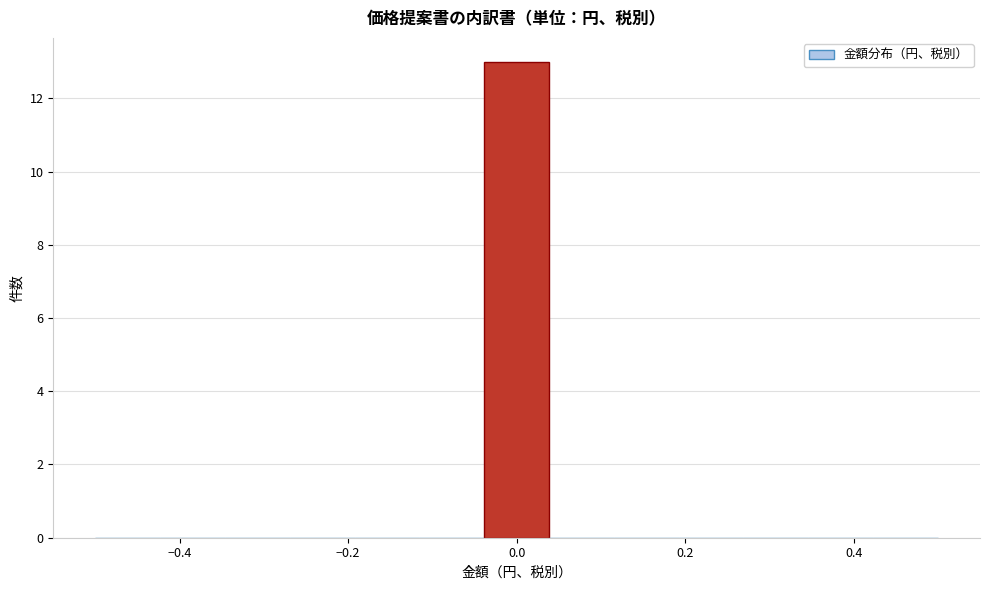

Around what value on the x-axis is the tallest bar? Give the approximate position of its centre, as read against the axis.

0.00